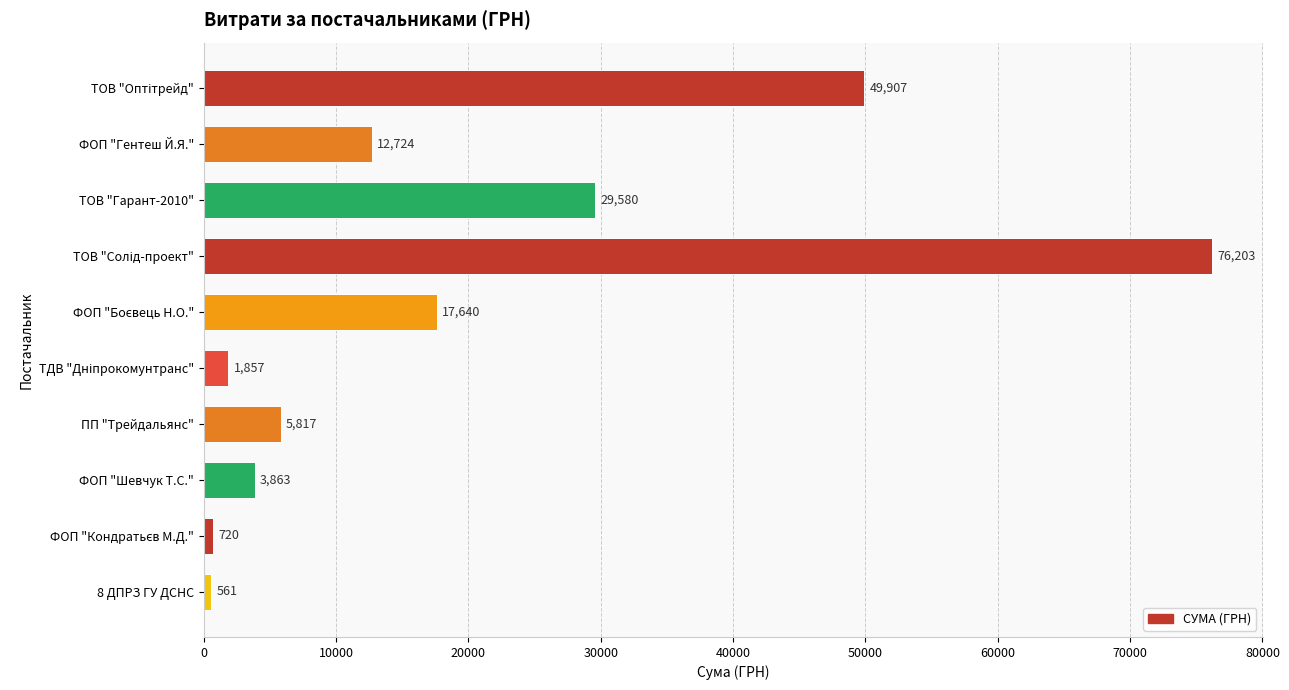

What is the maximum value shown in the chart?

76202.7